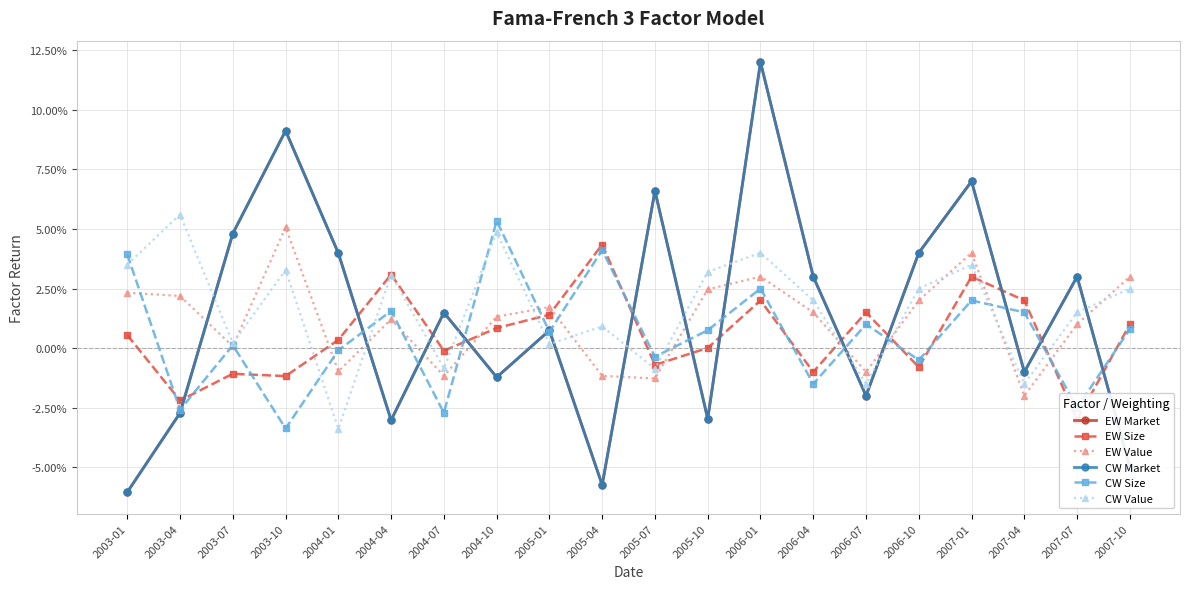

True or false: EW Market and CW Value cross at least once.

True